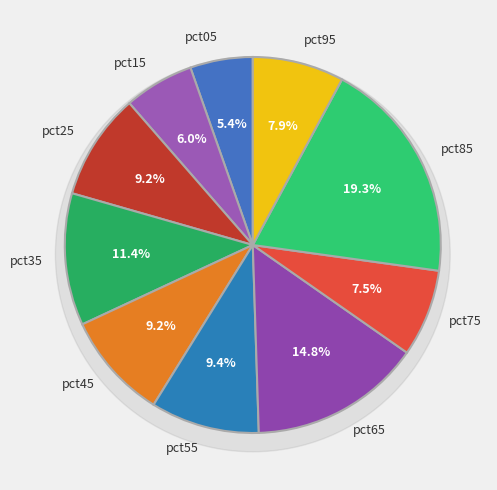

Combined, what portion of the pie is pct65 and pct15?

20.8%